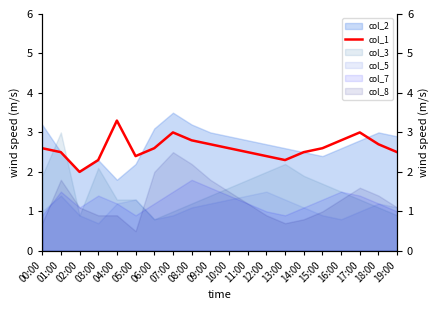

How many points are higher than both their immediate neighbors (excluding endpoints)?

3